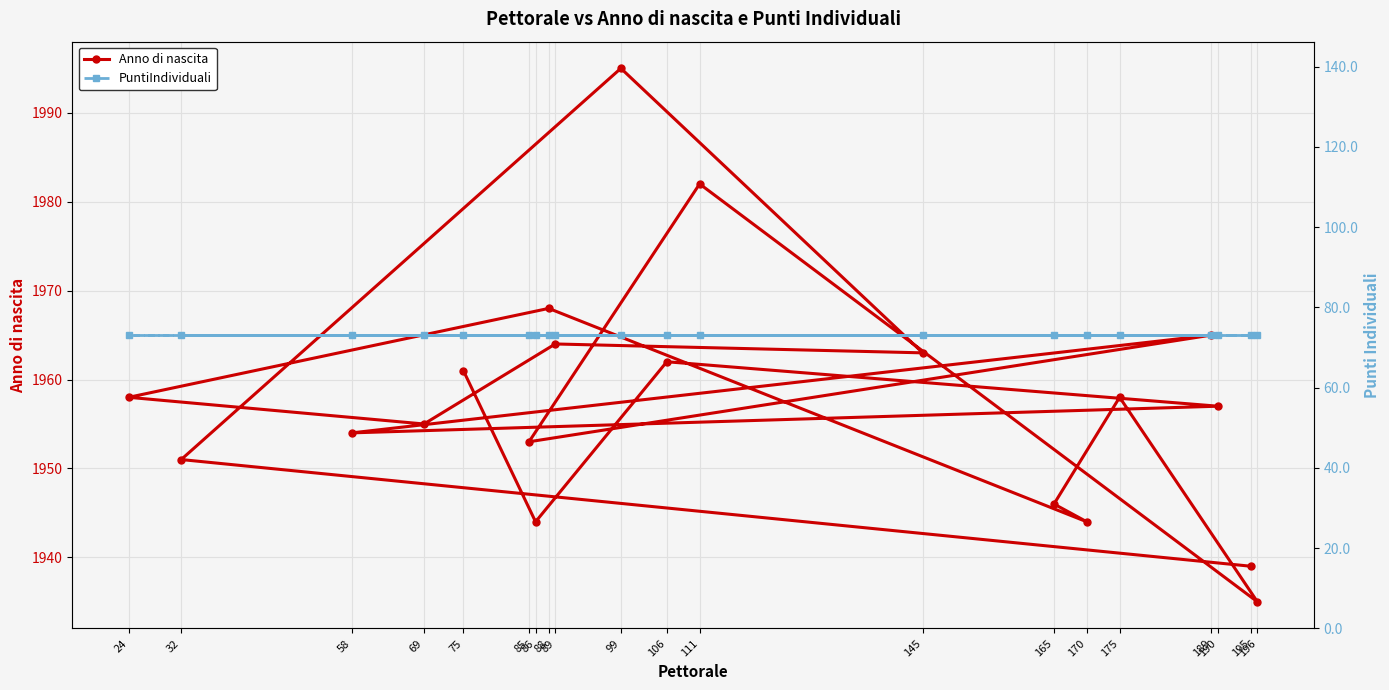

What is the value of the PuntiIndividuali point at the 3rd from the left?

73.1